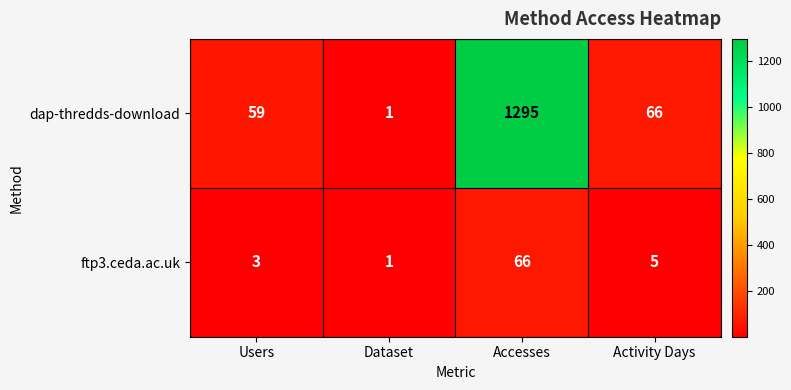

At how many categories does at least one series exceed 574?

1